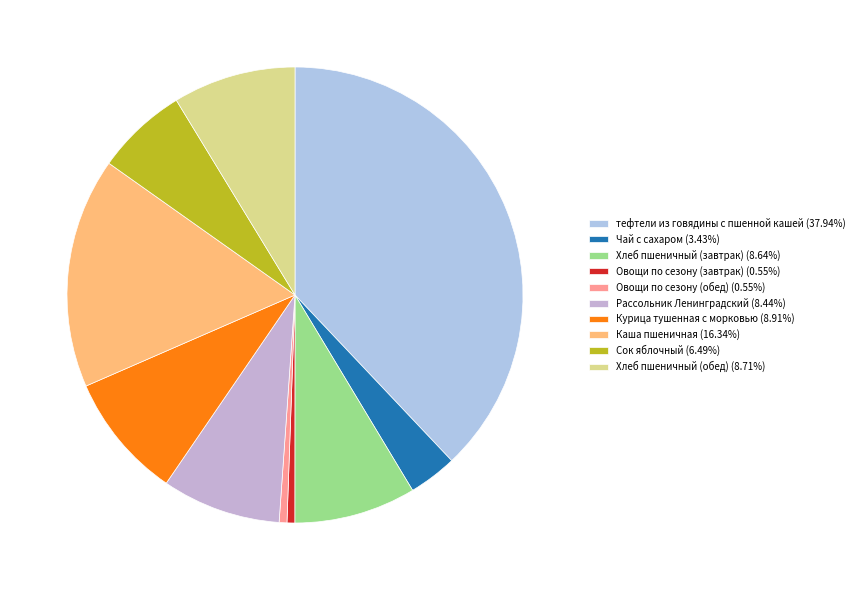

Count the number of slices in the pie.

10